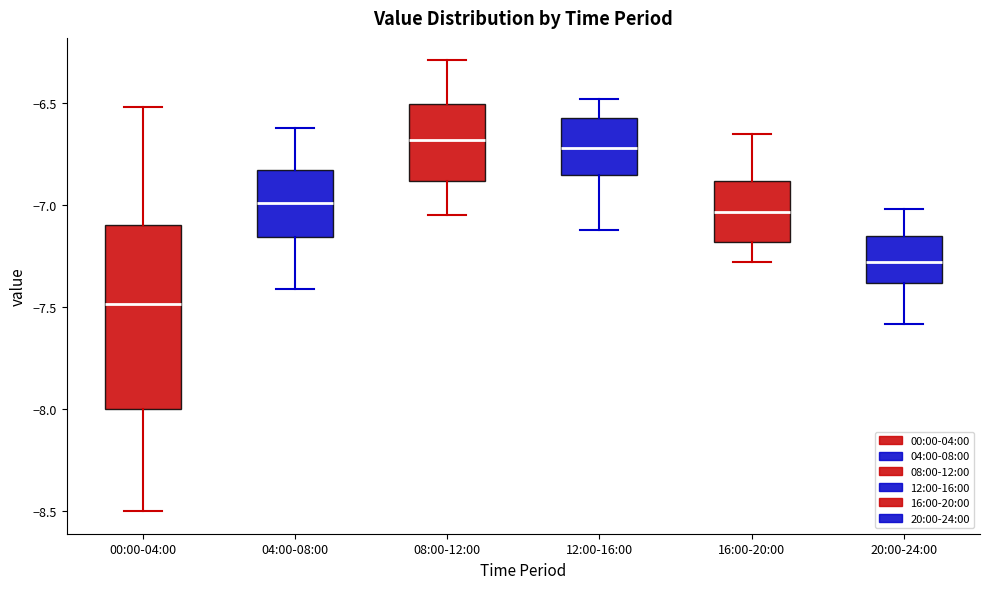

Where does the median line of the box for 20:00-24:00 sit on the y-axis? The values are not printed on the chart, so give them approximately, as read against the axis.

-7.30